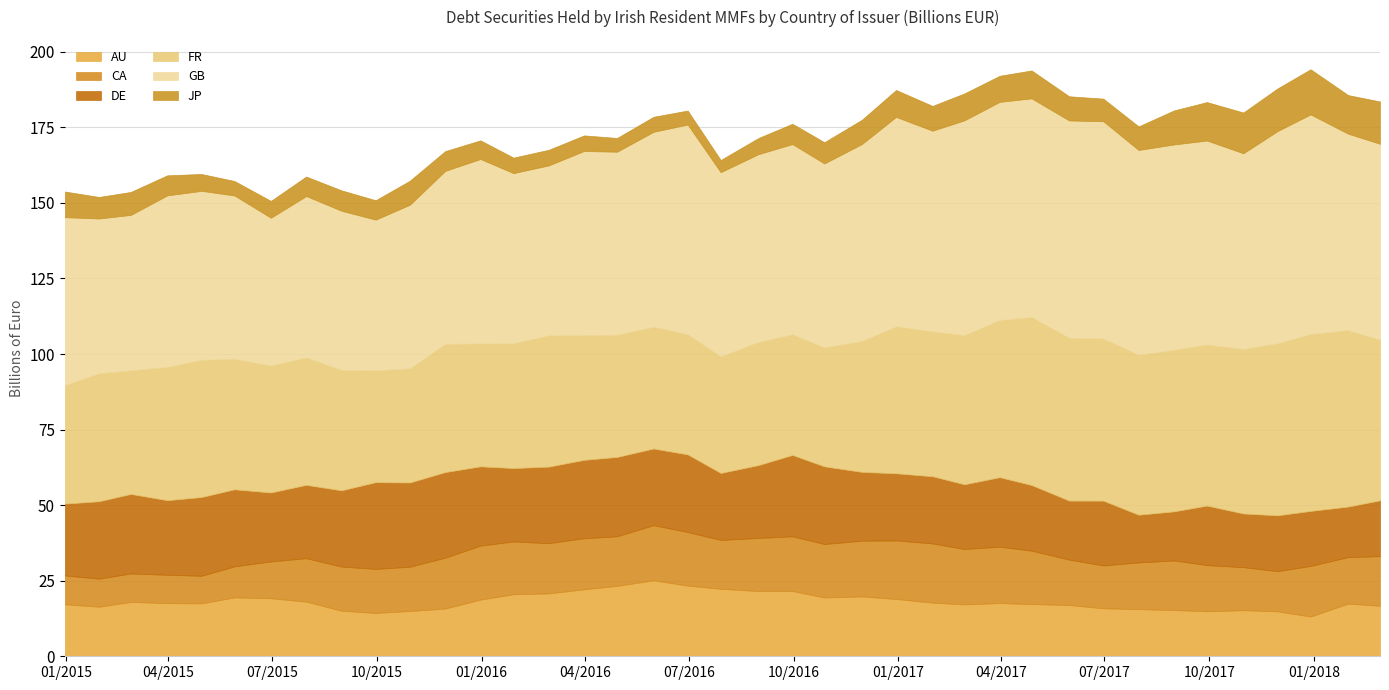

Does the chart display data point markers on the line(s)?

No